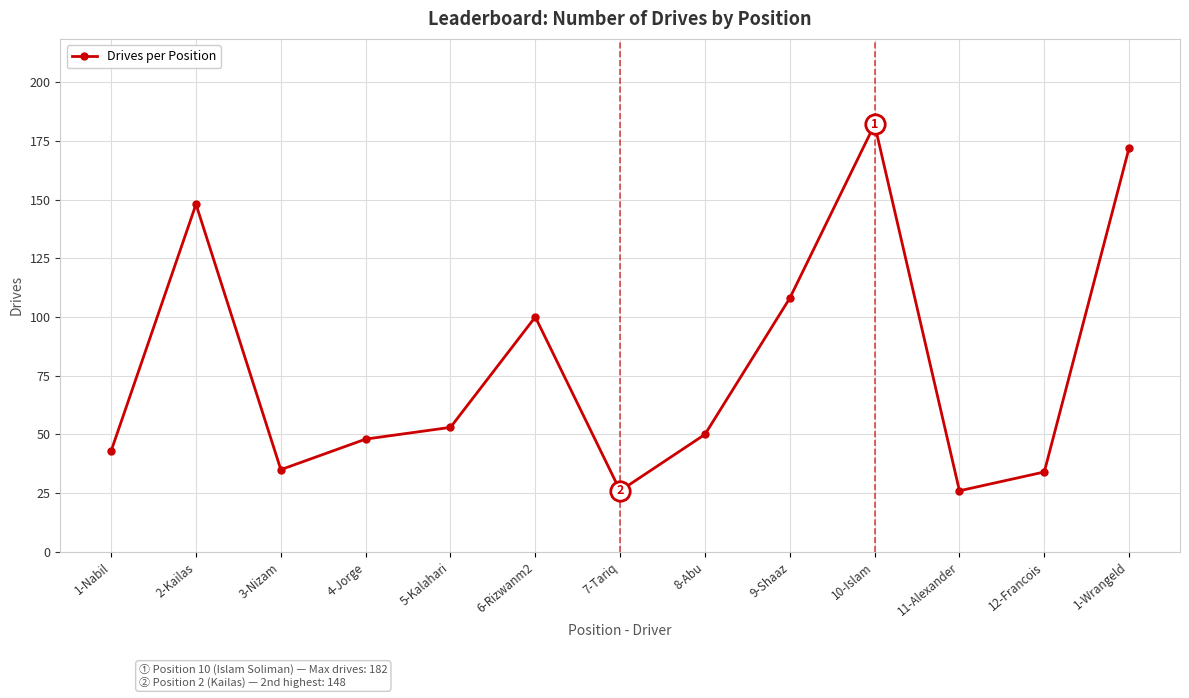

Is it true that the value at 1-Wrangeld is 303?

False